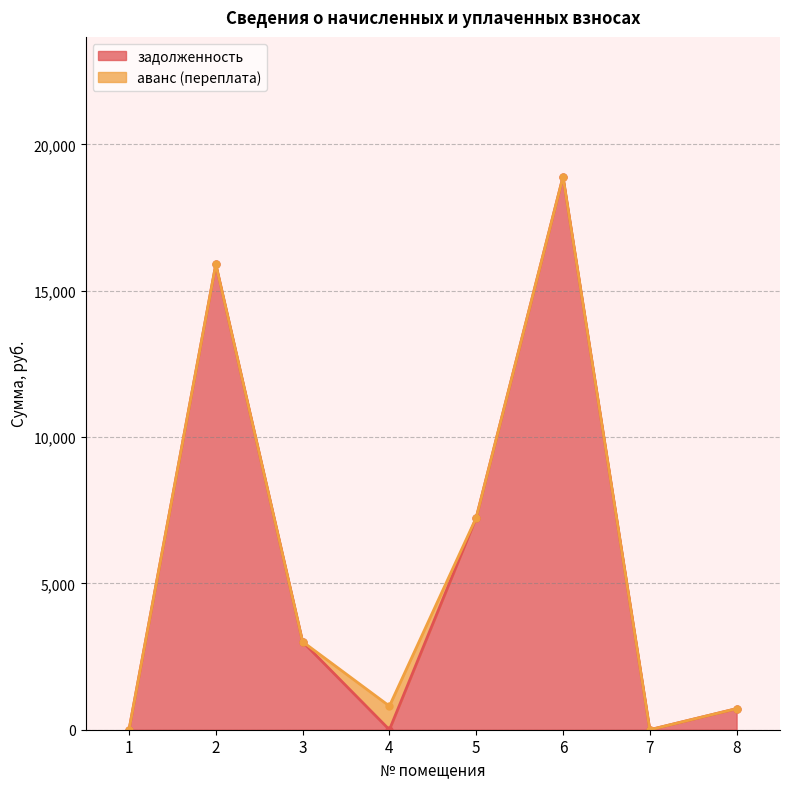

What is the maximum value for задолженность?

18897.9